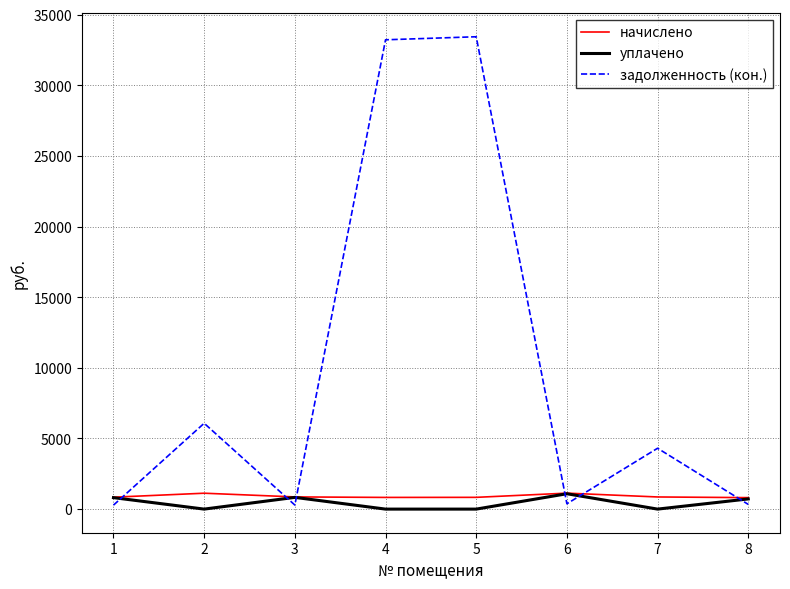

Does the chart display data point markers on the line(s)?

No